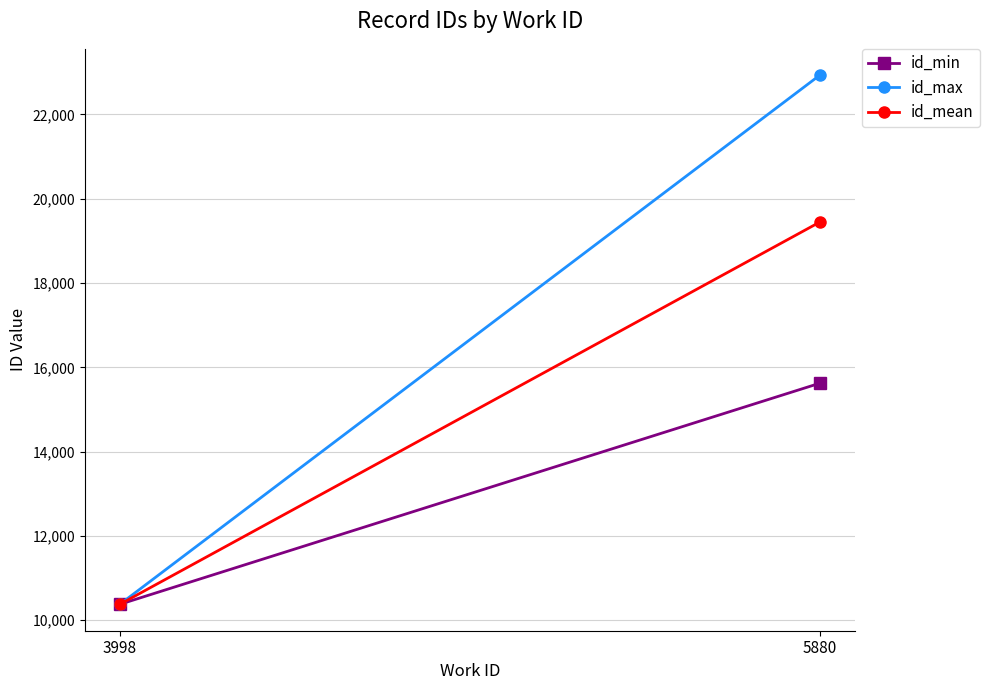

What are all the series names shown in the legend?

id_min, id_max, id_mean